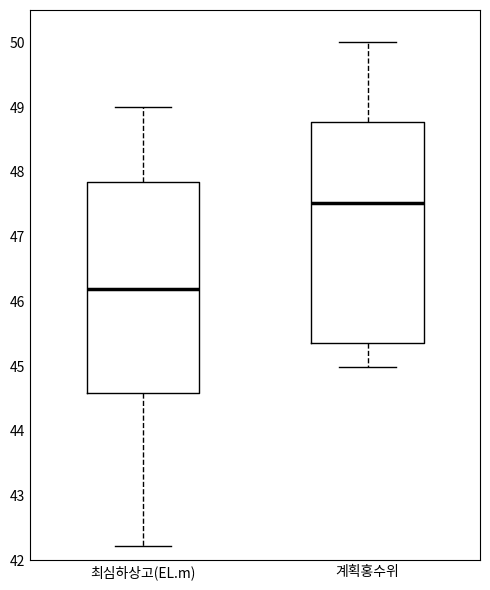

Reading left to right, read every box against the y-axis: the position of its median line, the range the box covers, and the ends of its whiskers. The values are not printed on the chart, so give them approximately, as read against the axis.

최심하상고(EL.m): median 46.2, box 44.6 to 47.9, whiskers 42.2 to 49.0
계획홍수위: median 47.5, box 45.4 to 48.8, whiskers 45.0 to 50.0